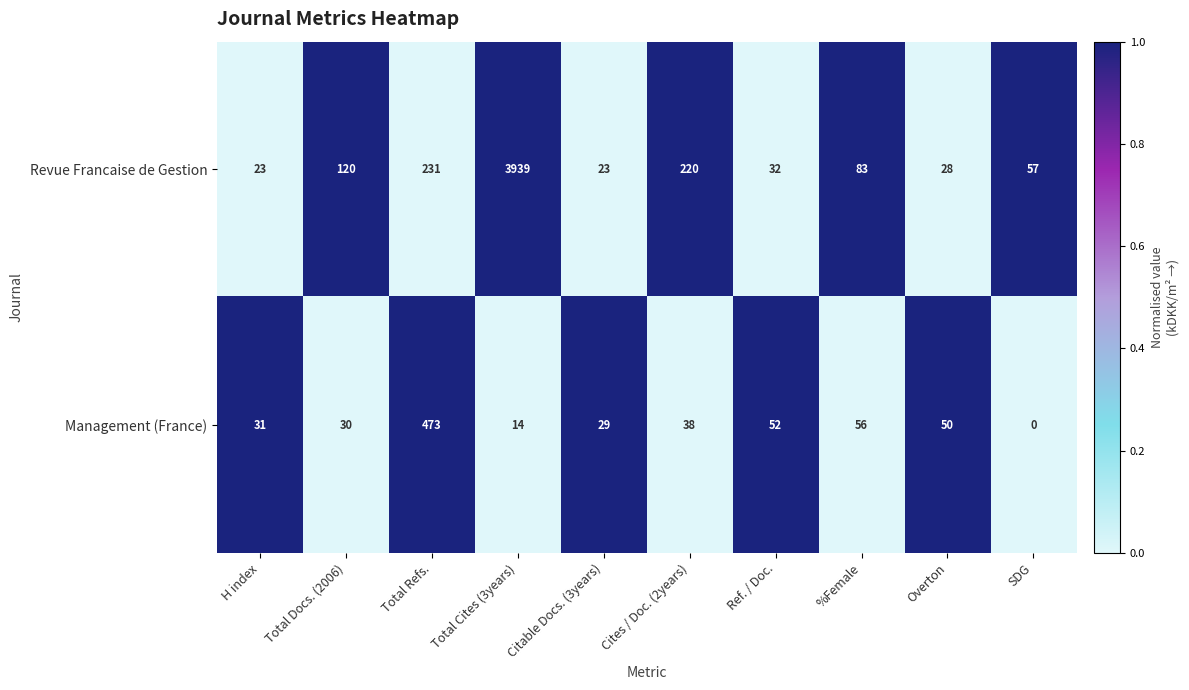

The Management (France) series shows 473 at Total Refs.. True or false?

True